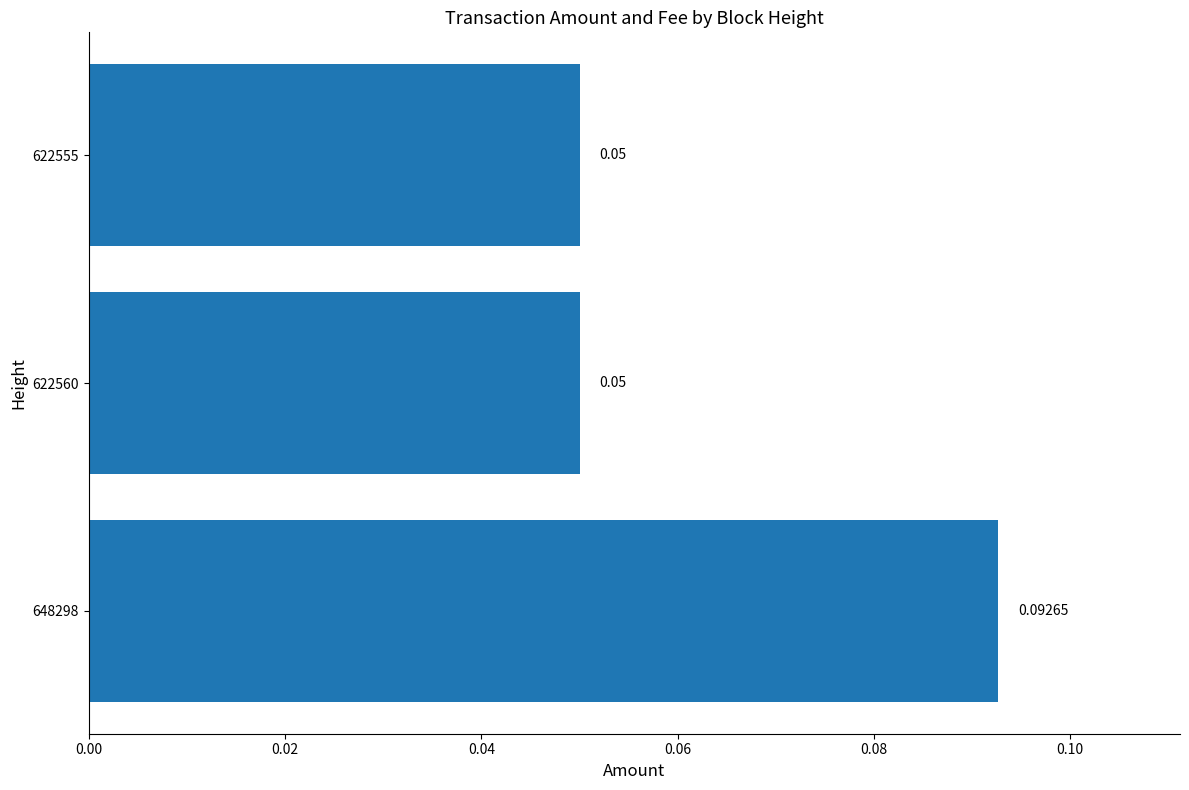

Between 622560 and 648298, which is larger?

648298